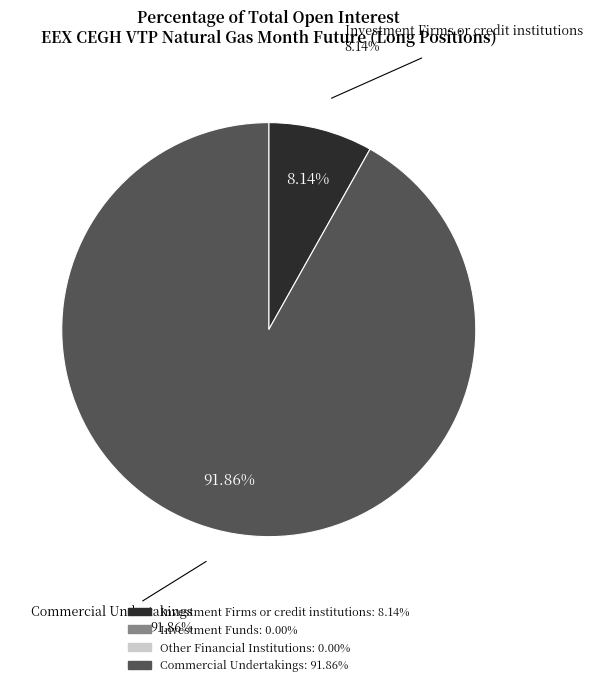

True or false: Investment Funds accounts for 1% of the total.

False